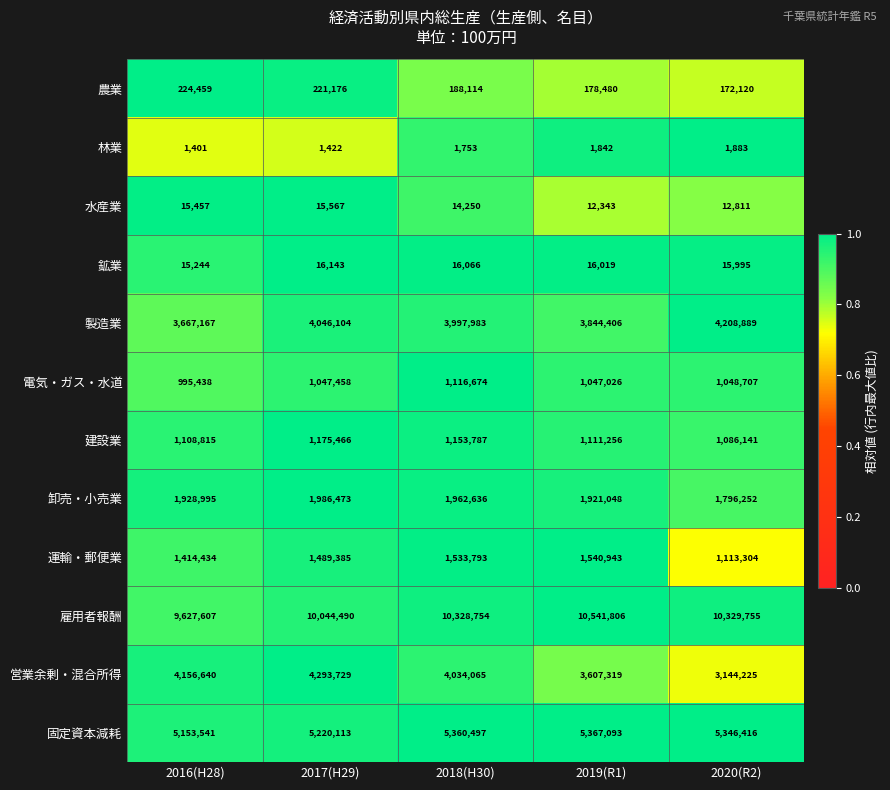

What is the difference between the maximum and second lowest values in the 農業 series?

45979